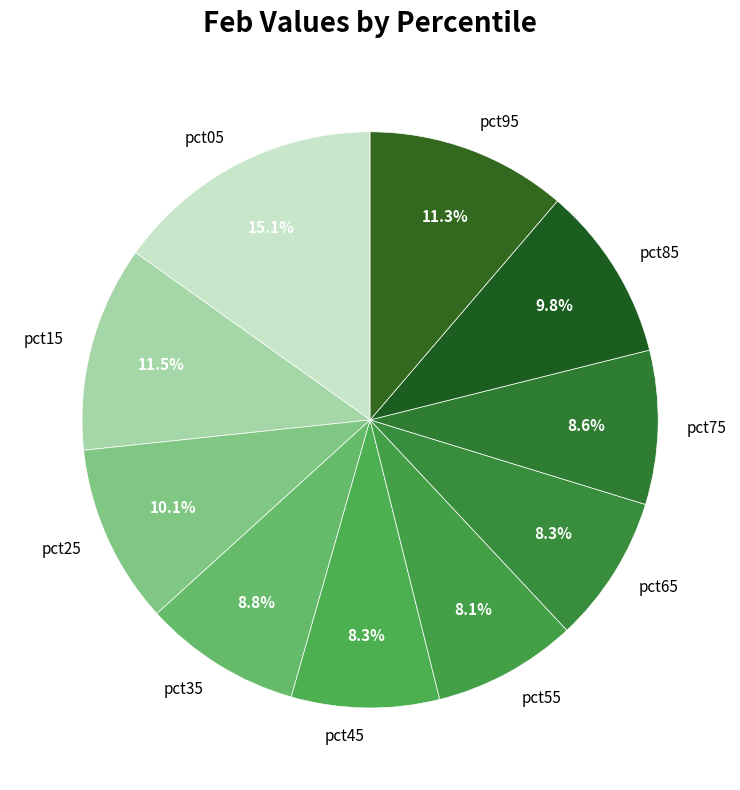

What portion of the pie excludes pct75?

91.4%